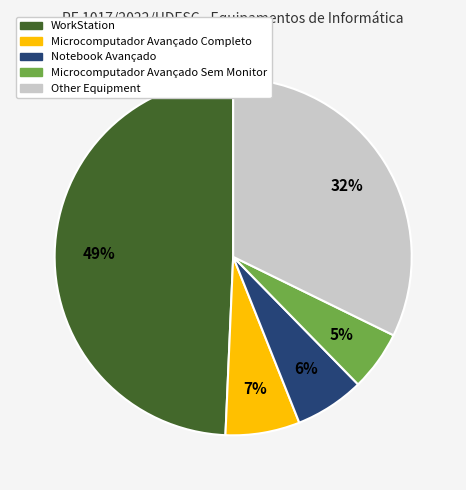

To the nearest percent, what is the average slice percentage?

20%